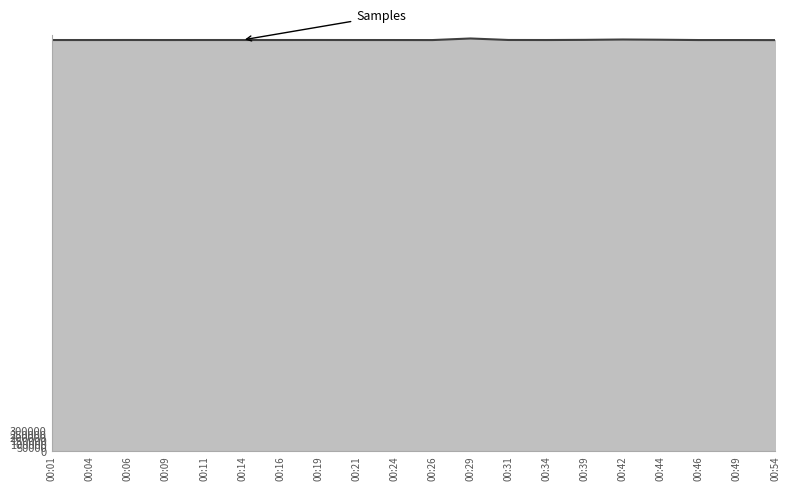

What is the average value?

6124876